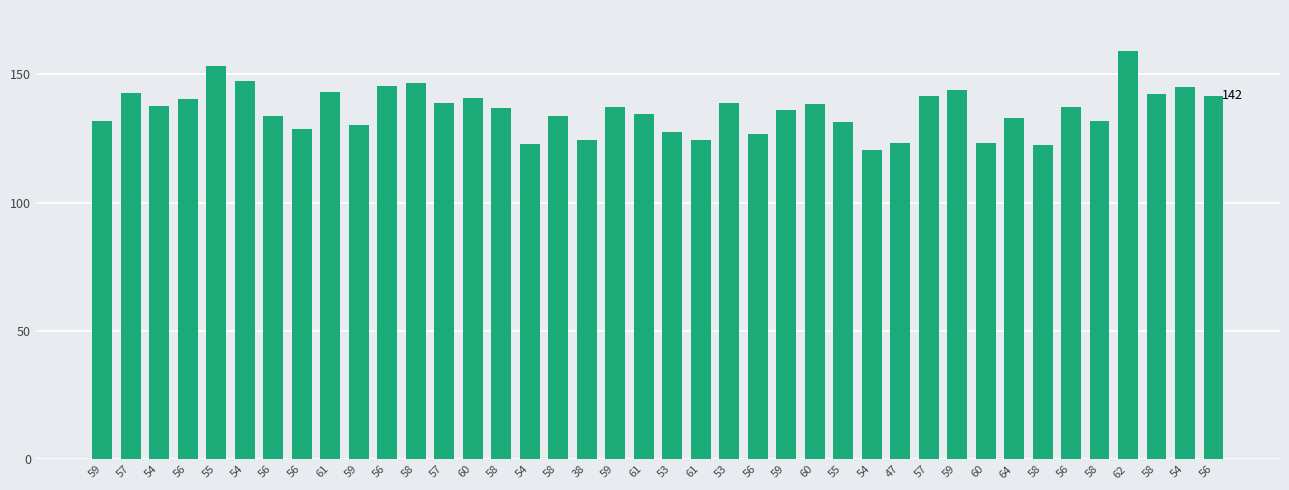

What is the average value?

135.9